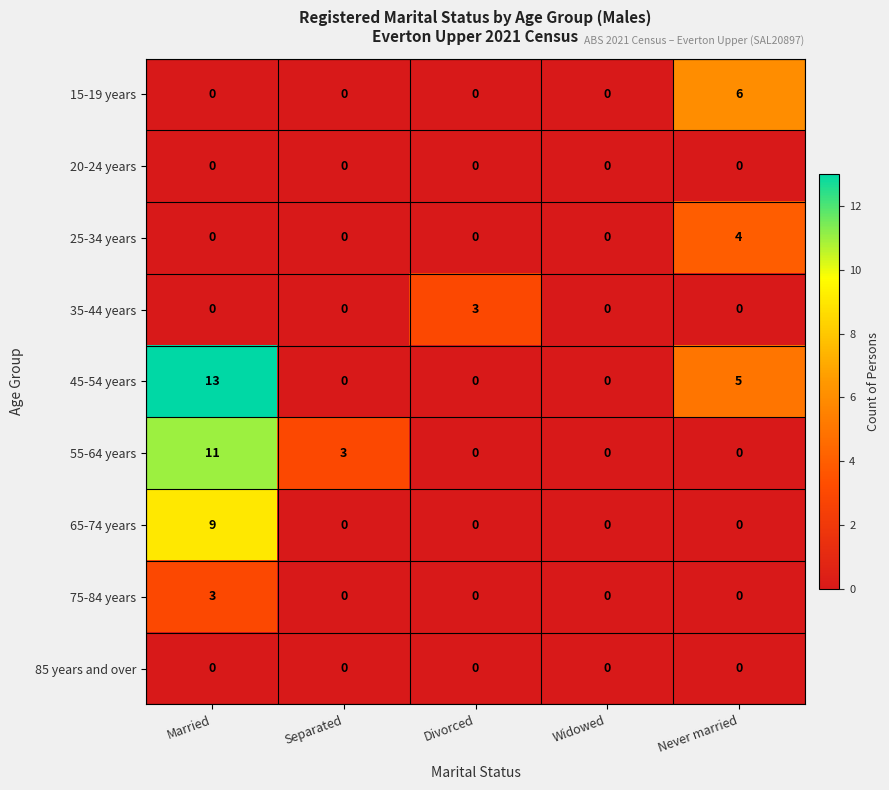

Between Married and Divorced, which series saw the biggest shift?

45-54 years